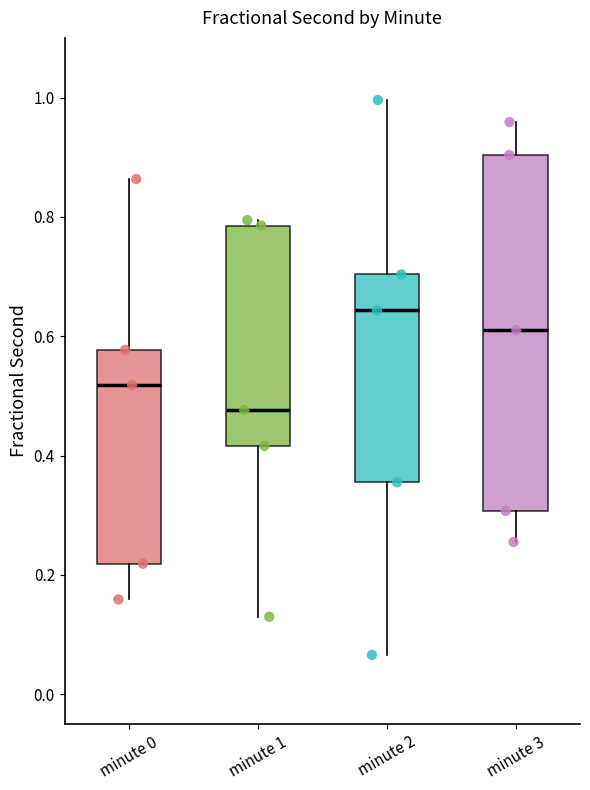

Where is the lower edge of the box for minute 0 on the y-axis? The values are not printed on the chart, so give them approximately, as read against the axis.

0.22